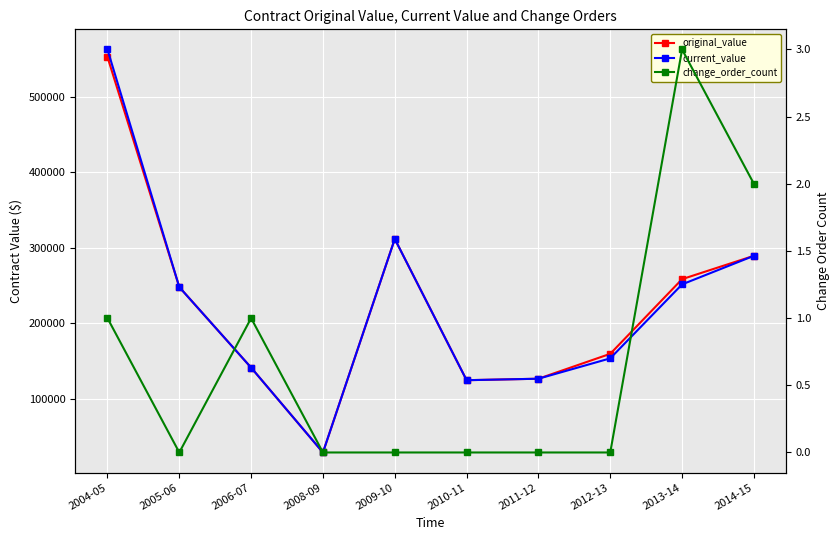

True or false: original_value and change_order_count cross at least once.

False